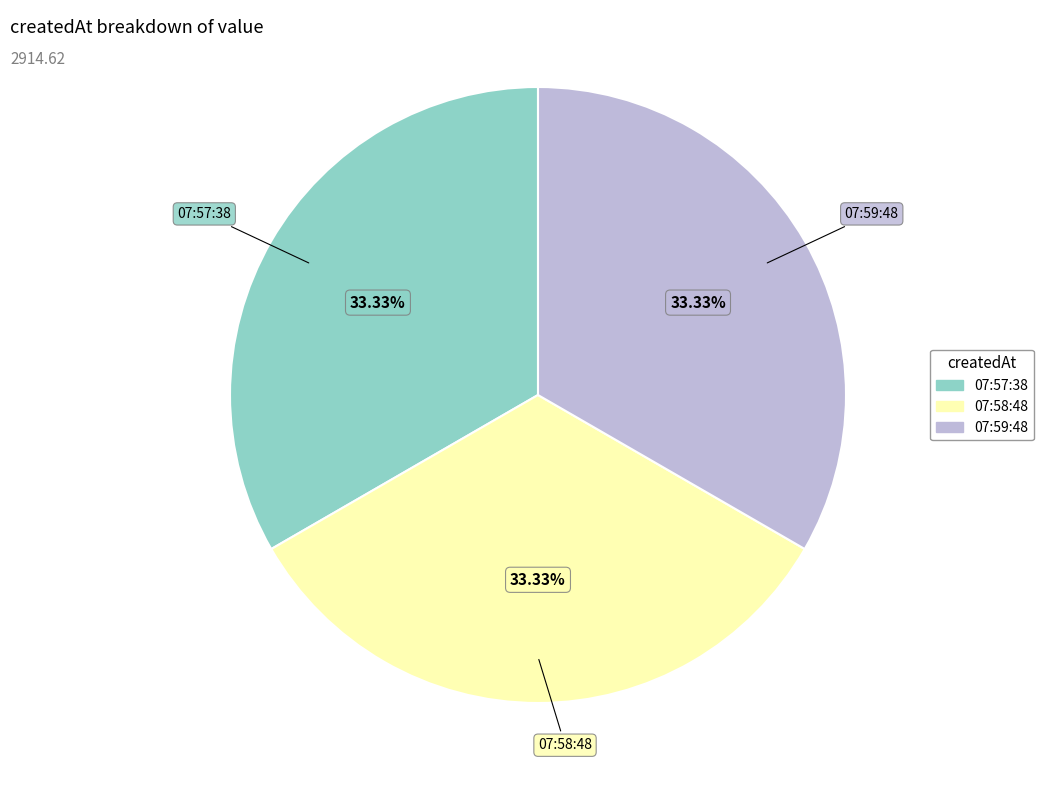

What is the ratio of the value at 07:58:48 to the value at 07:59:48?

1.0